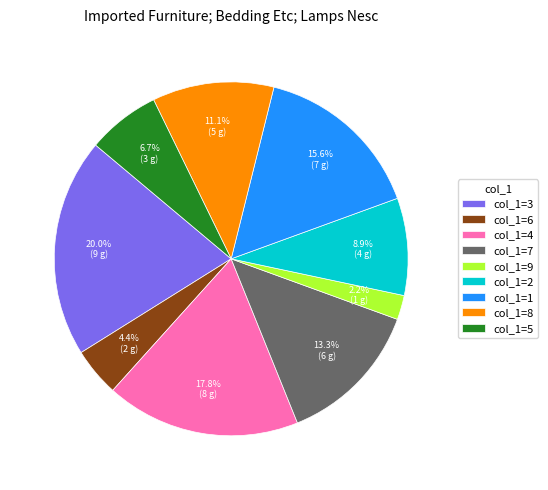

Which slice is the largest?

col_1=3